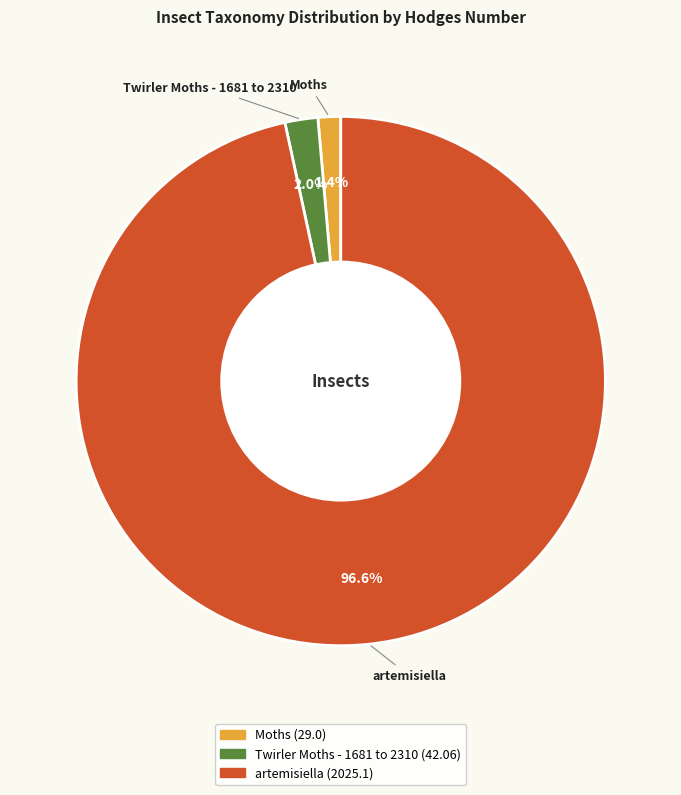

Rank the categories by value from highest to lowest.

artemisiella, Twirler Moths - 1681 to 2310, Moths